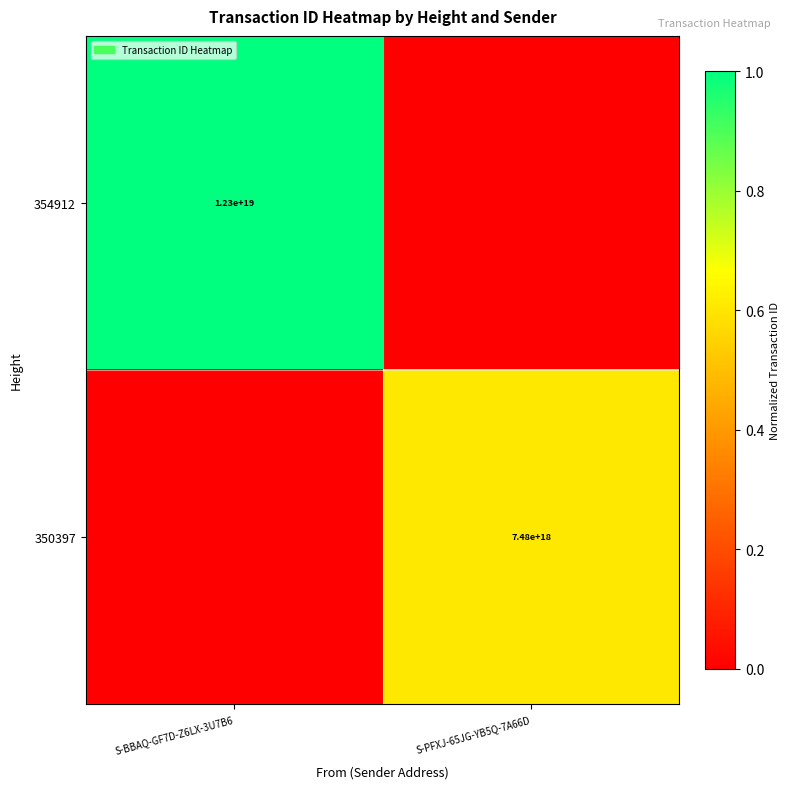

What is the total value across all series at S-BBAQ-GF7D-Z6LX-3U7B6?

1.0